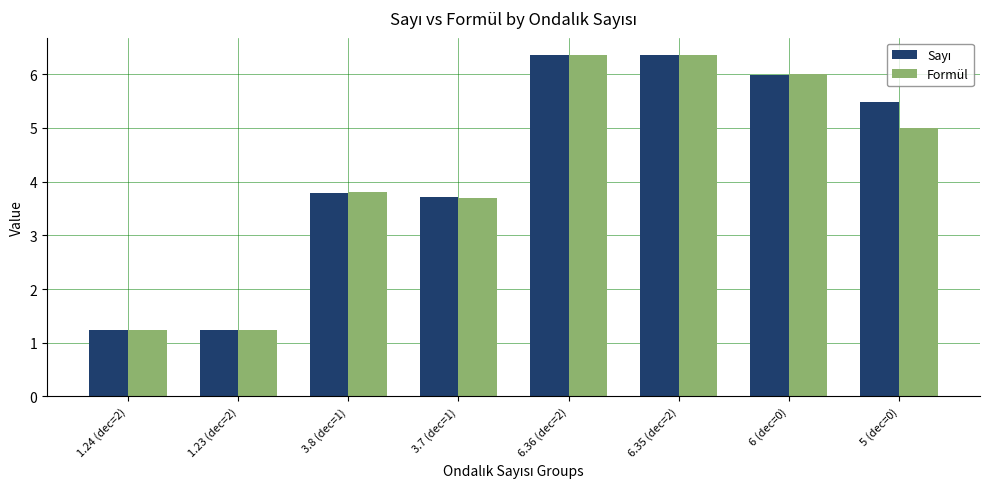

Which series changed the most between 1.23 (dec=2) and 6 (dec=0)?

Formül